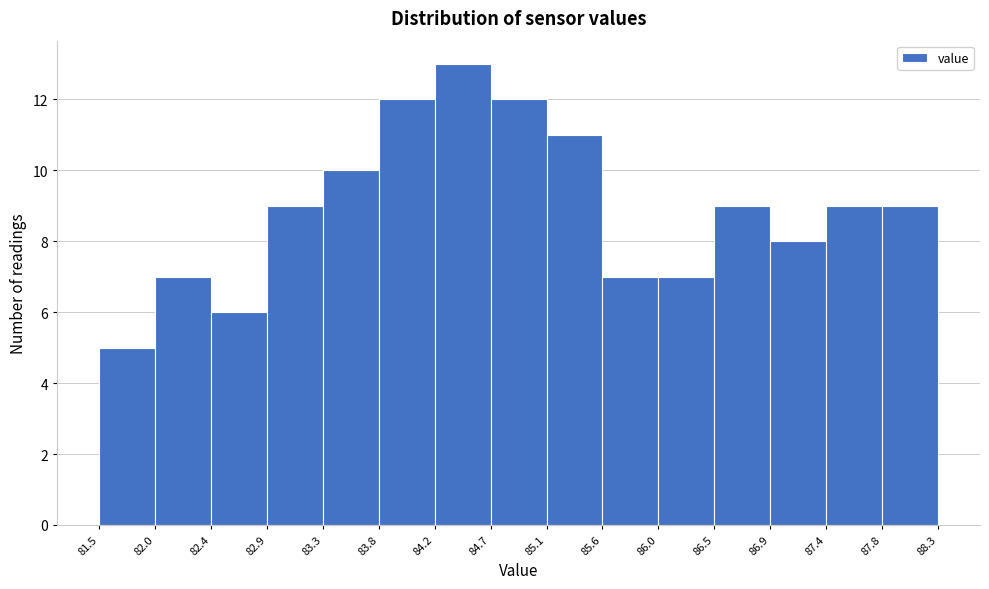

Reading left to right, list every bar in this chart as the range it spans on the x-axis followed by its height. The values are not printed on the chart, so give them approximately, as read against the axis.

81.5 to 82.0: 5
82.0 to 82.4: 7
82.4 to 82.9: 6
82.9 to 83.3: 9
83.3 to 83.8: 10
83.8 to 84.2: 12
84.2 to 84.7: 13
84.7 to 85.1: 12
85.1 to 85.6: 11
85.6 to 86.0: 7
86.0 to 86.5: 7
86.5 to 86.9: 9
86.9 to 87.4: 8
87.4 to 87.8: 9
87.8 to 88.3: 9